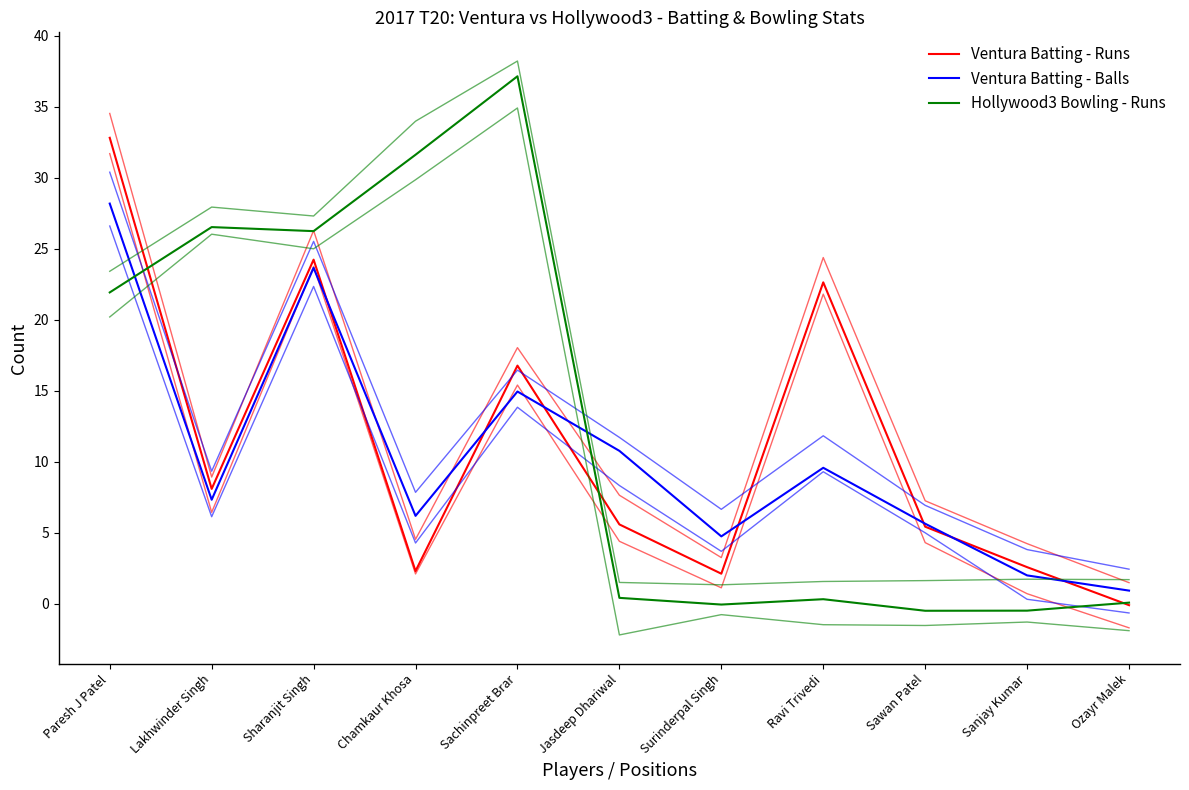

At which category does Hollywood3 Bowling - Runs reach its first local peak?

Lakhwinder Singh